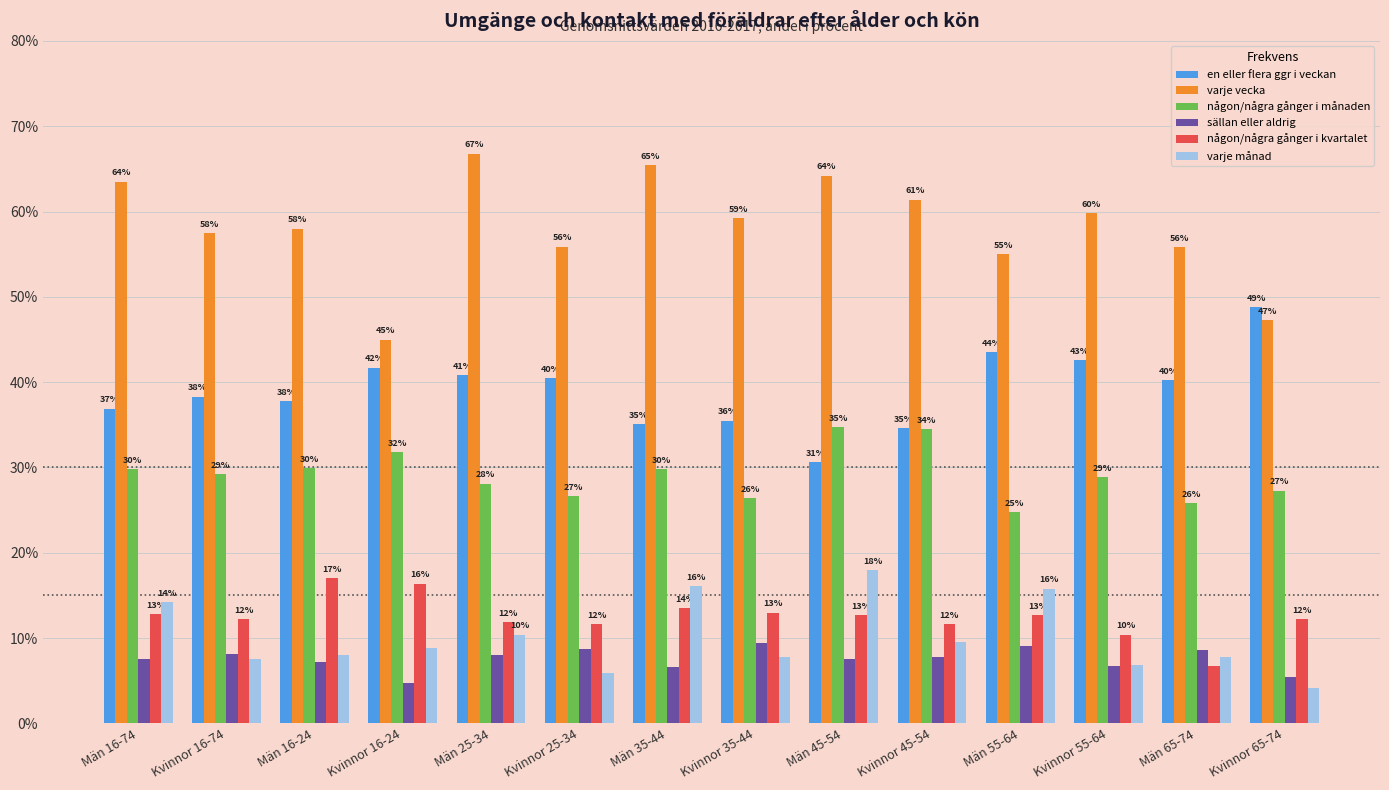

What is the total value across all series at Män 25-34?

166.0